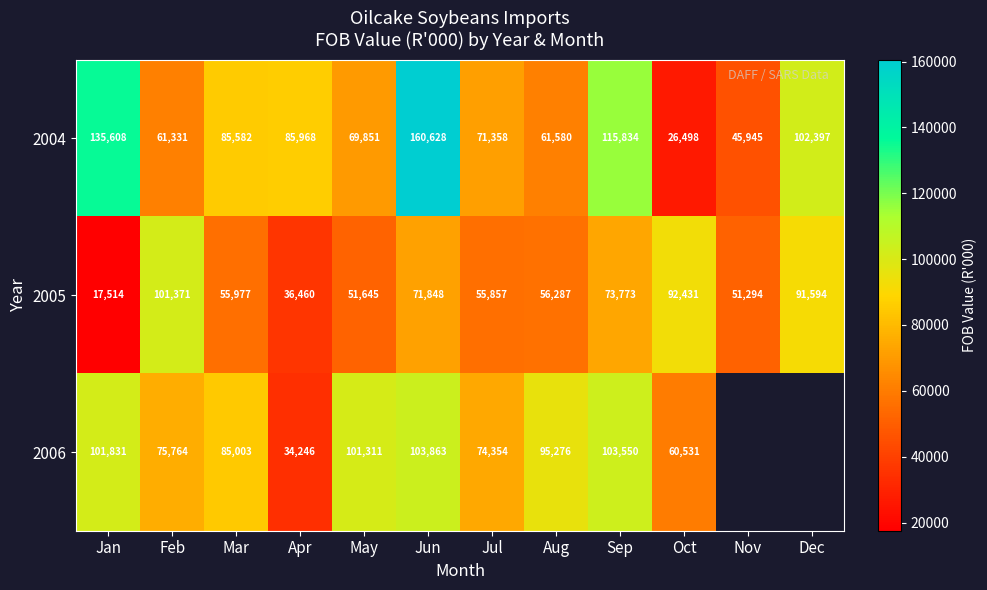

What is the difference between the highest and lowest values at Jul?

18497